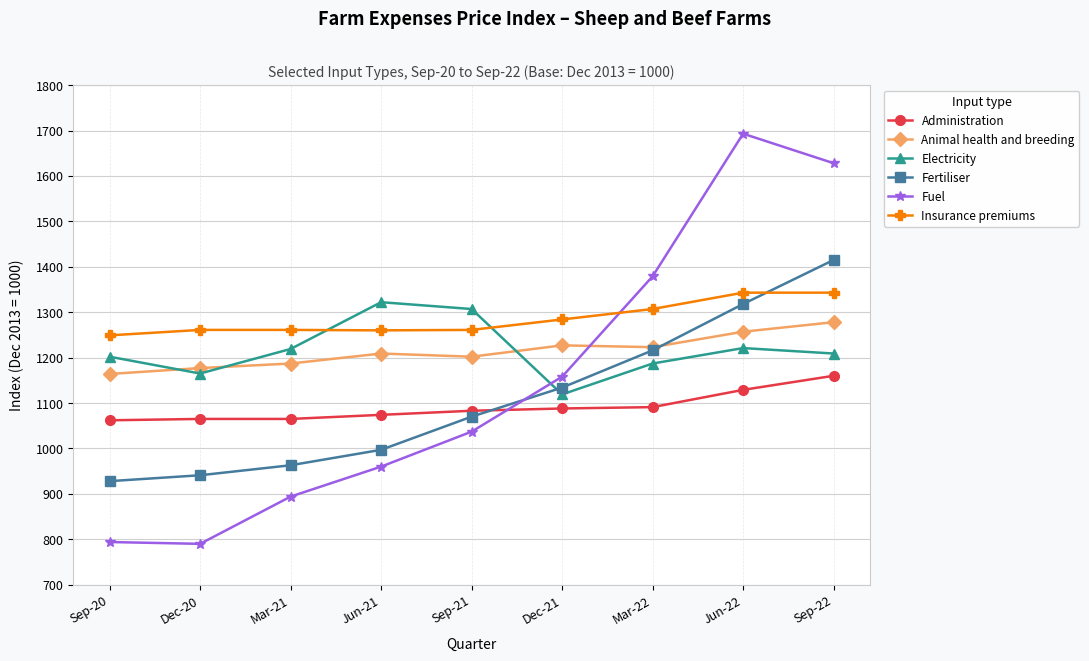

The Electricity series shows 783 at Mar-21. True or false?

False